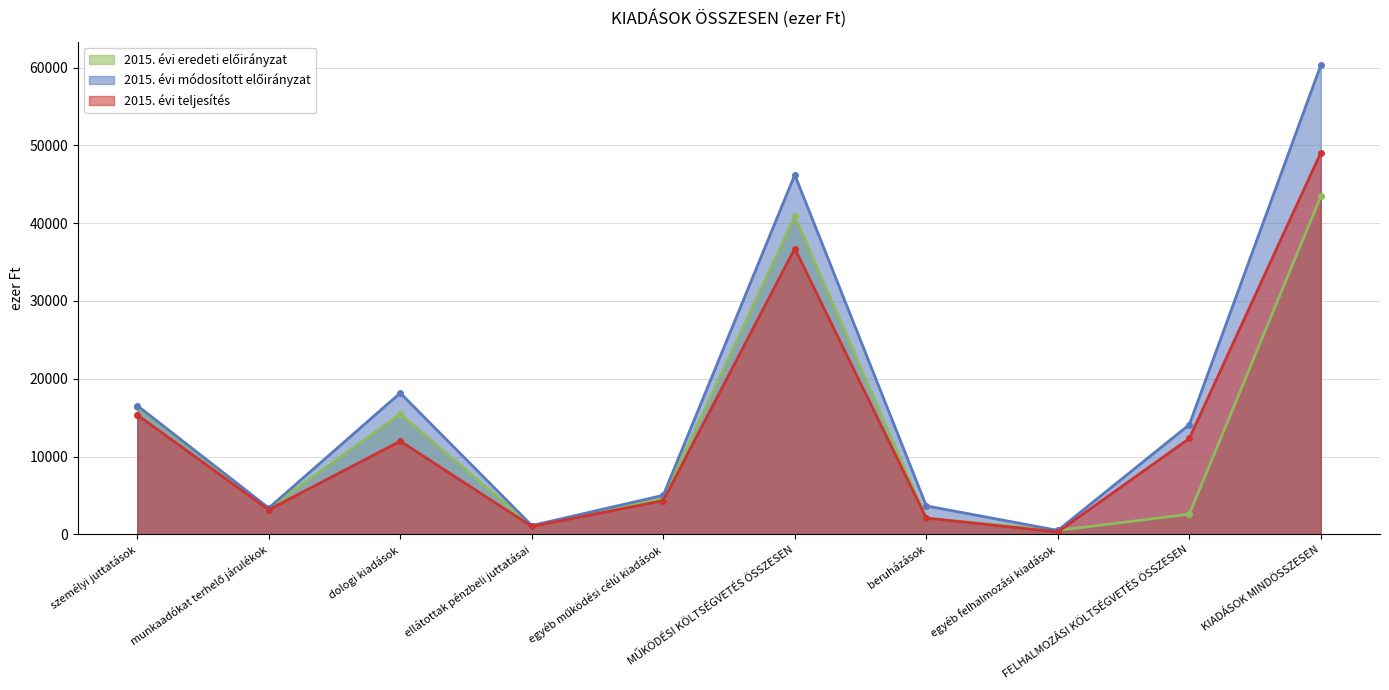

The value of 2015. évi módosított előirányzat at dologi kiadások is 6933. True or false?

False